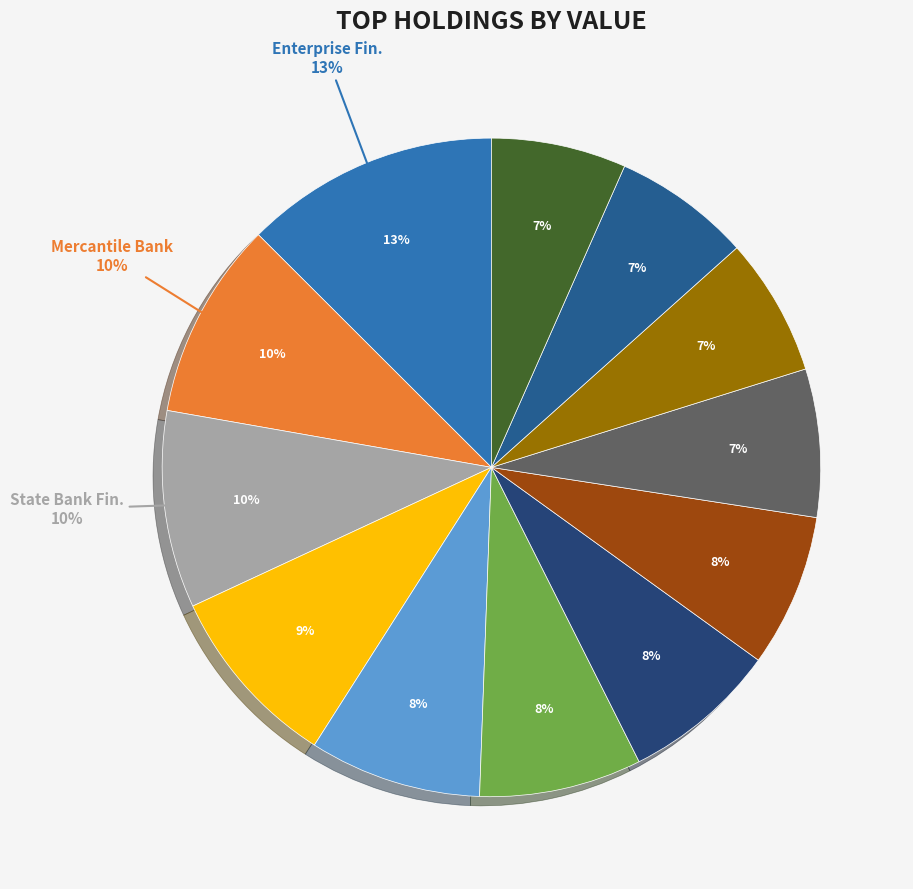

To the nearest percent, what is the difference between the largest and smallest slice percentages?

6%